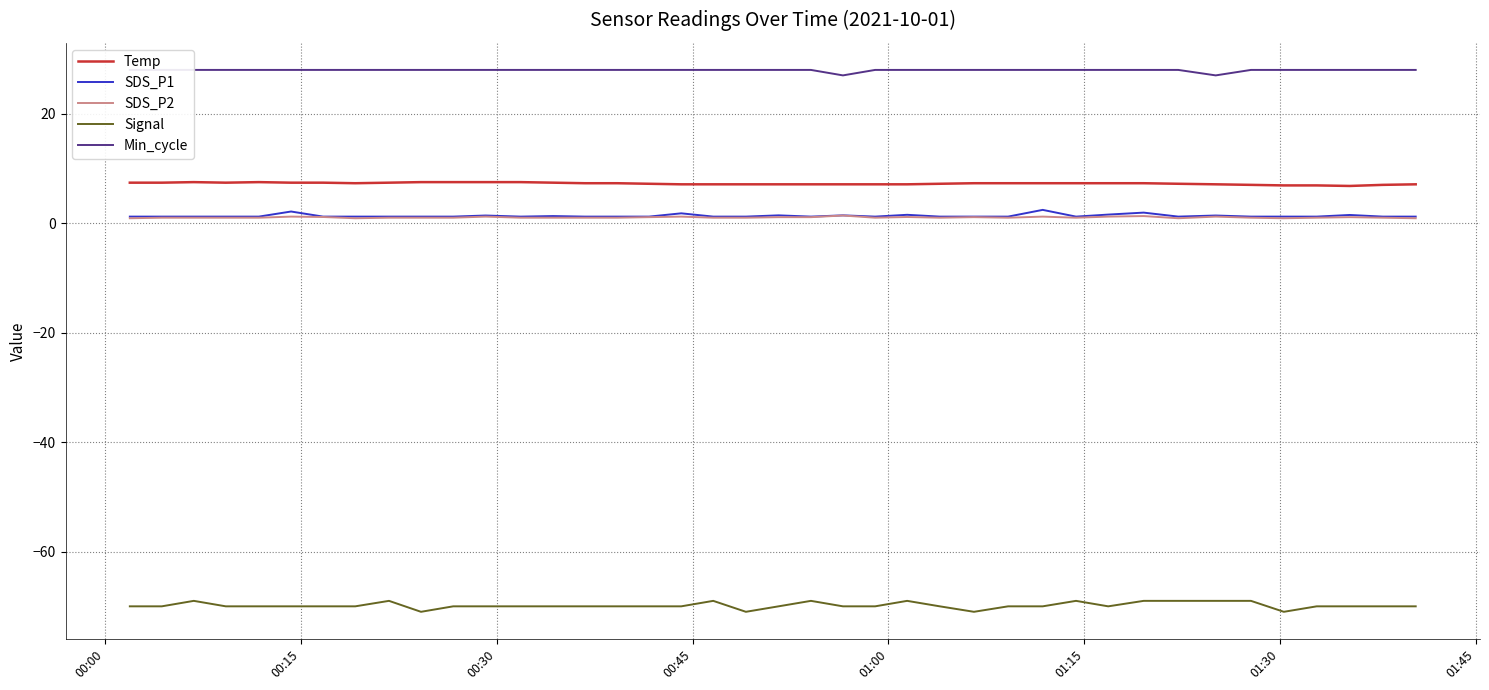

What is the highest value of the Signal series?

-69.0